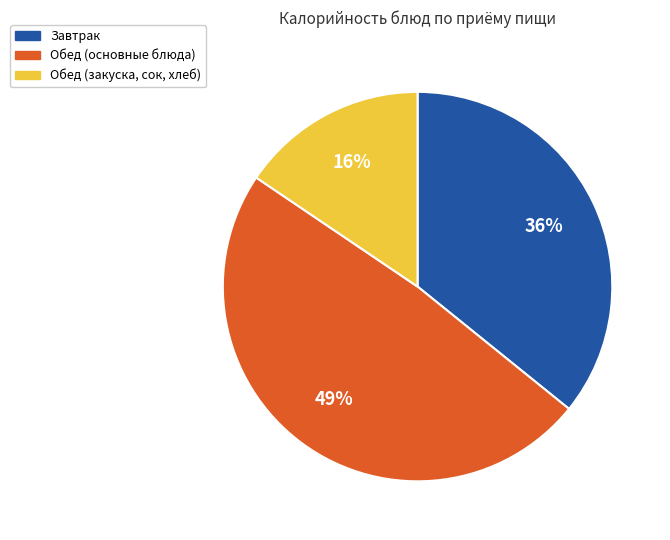

Is there a majority slice in this chart?

No